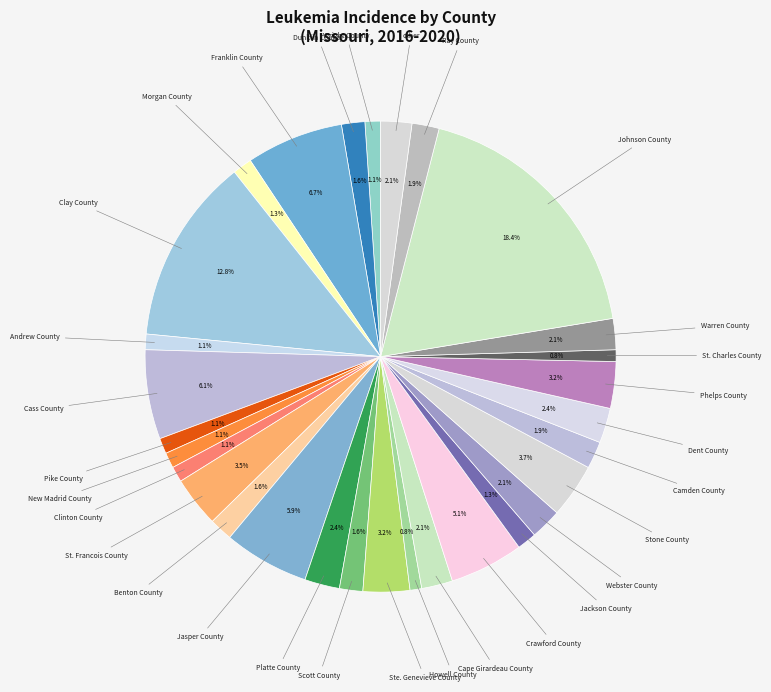

Between Camden County and Crawford County, which is larger?

Crawford County